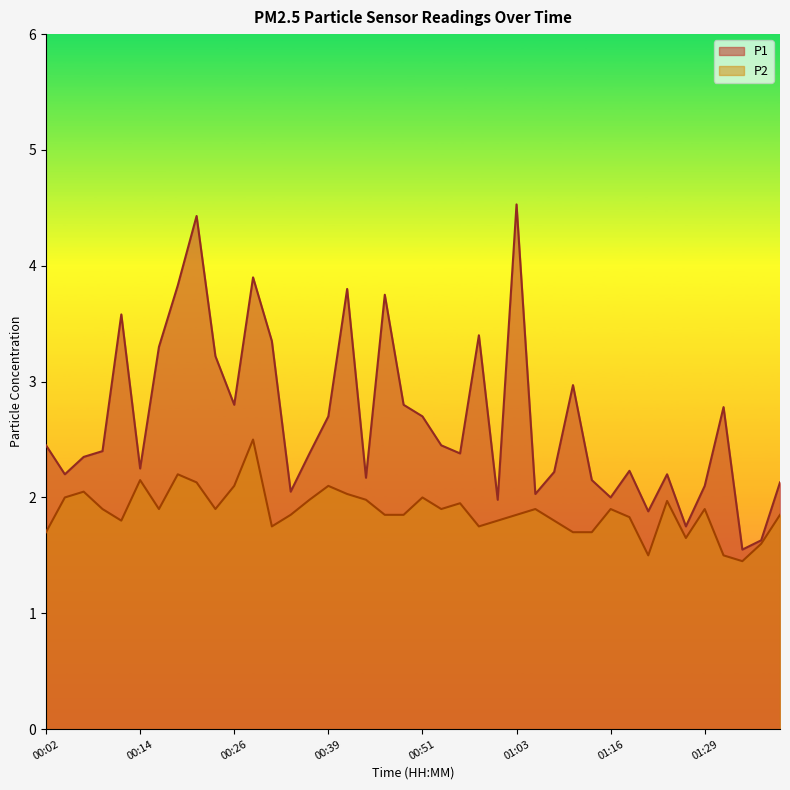

How many data points in P1 are less than 2?

5